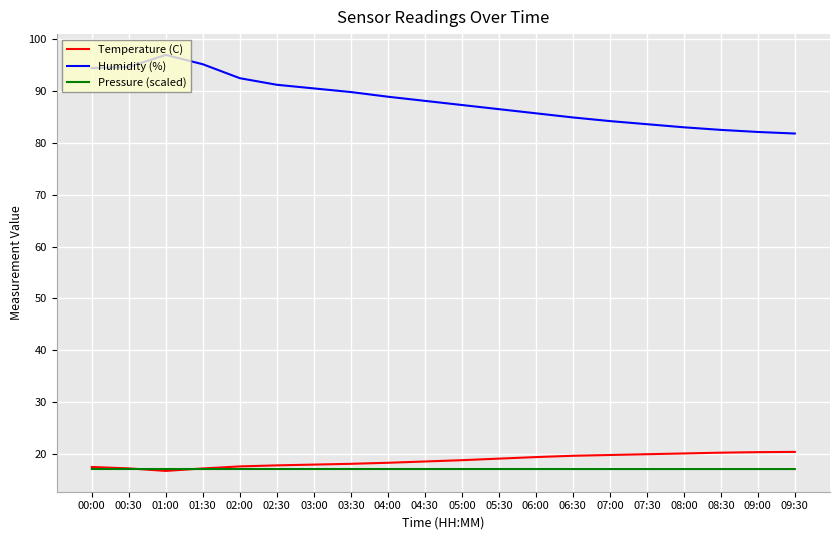

What is the difference between the maximum and minimum values in the Temperature (C) series?

3.7